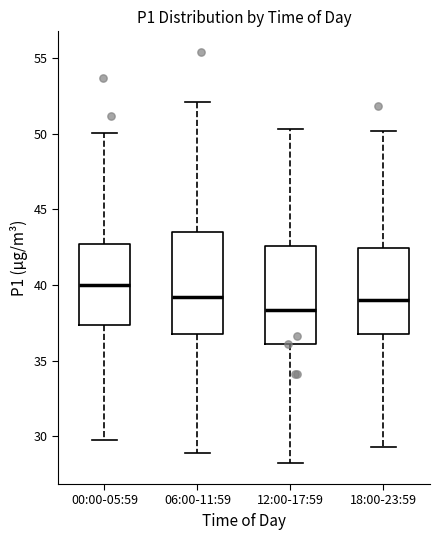

Which box's median line is the highest?

00:00-05:59